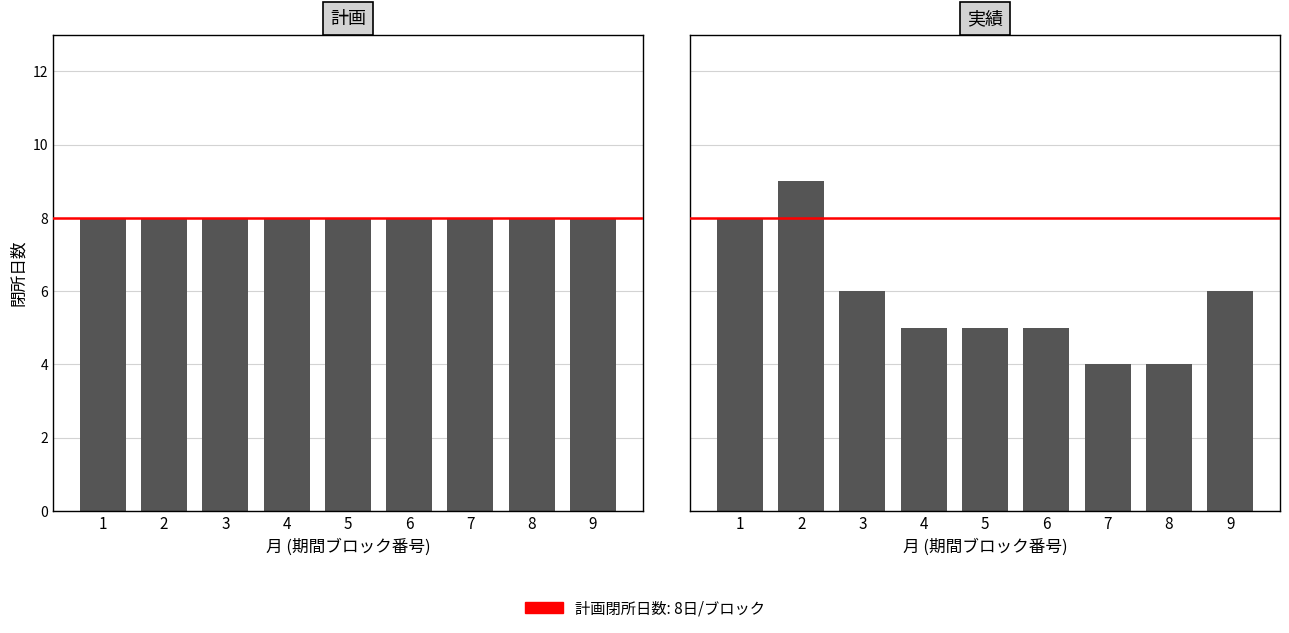

The chart shows a value of 2 at 5. True or false?

False